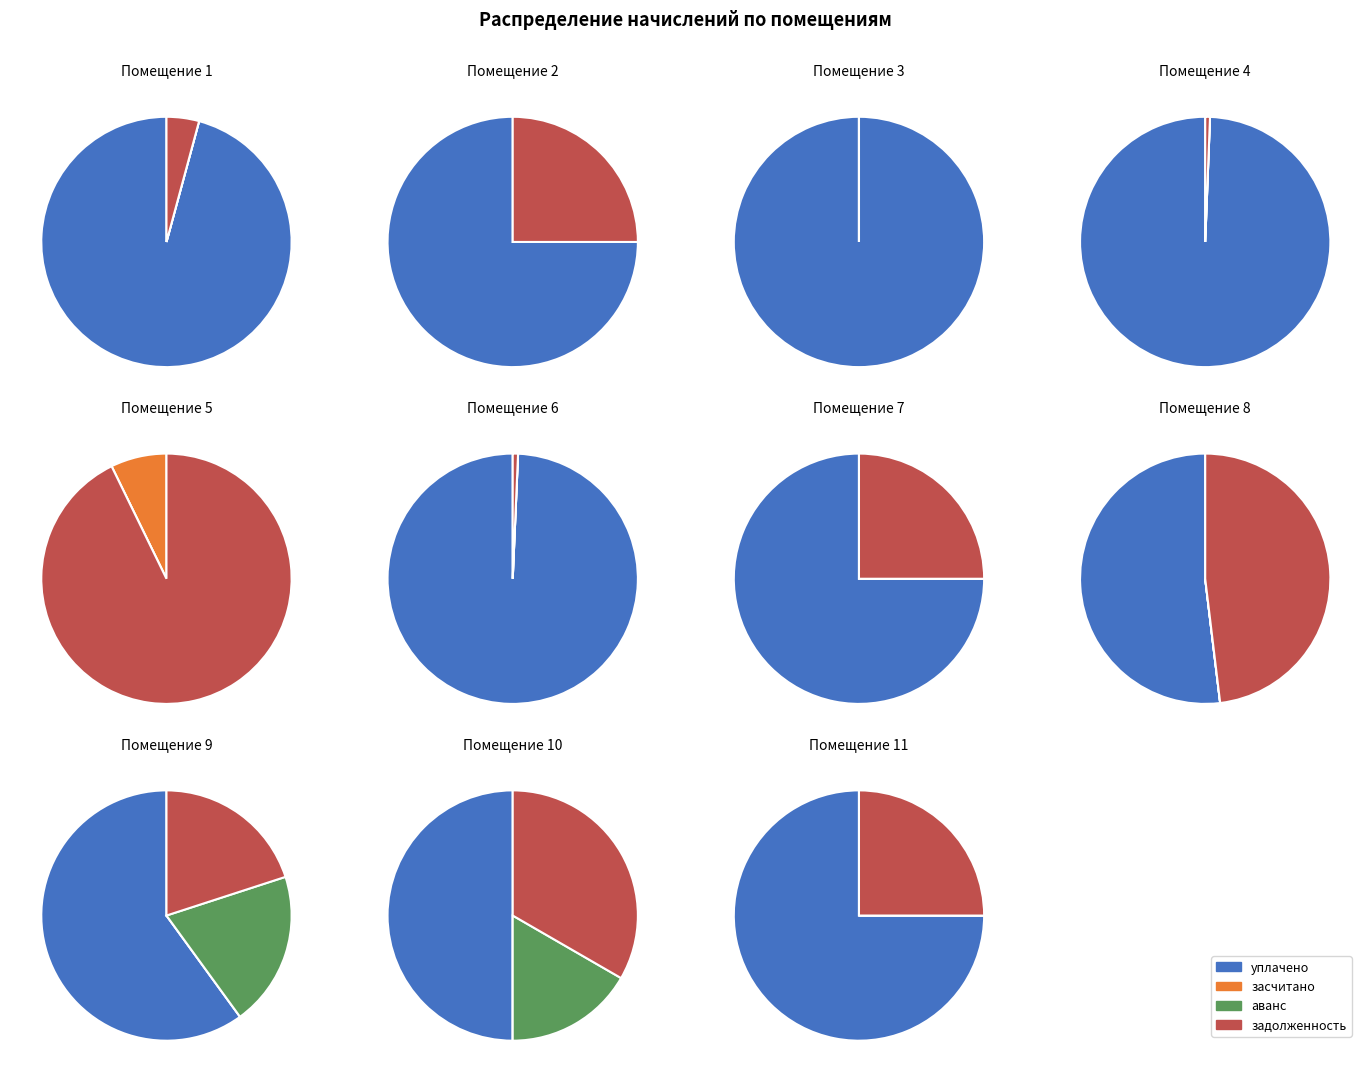

True or false: 10 accounts for 12% of the total.

True